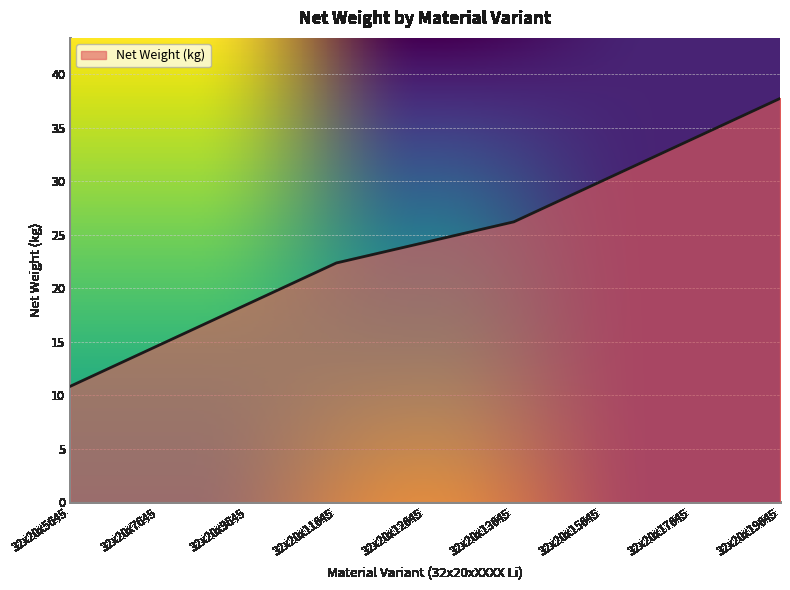

Where does the data first go above 24?

32x20x12645